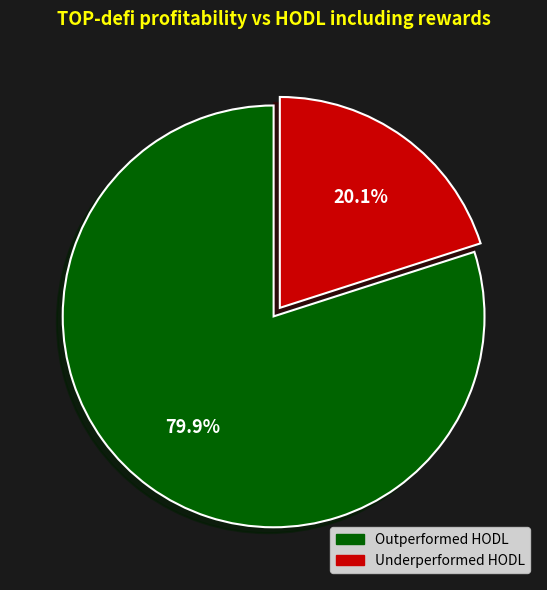

Is there a majority slice in this chart?

Yes